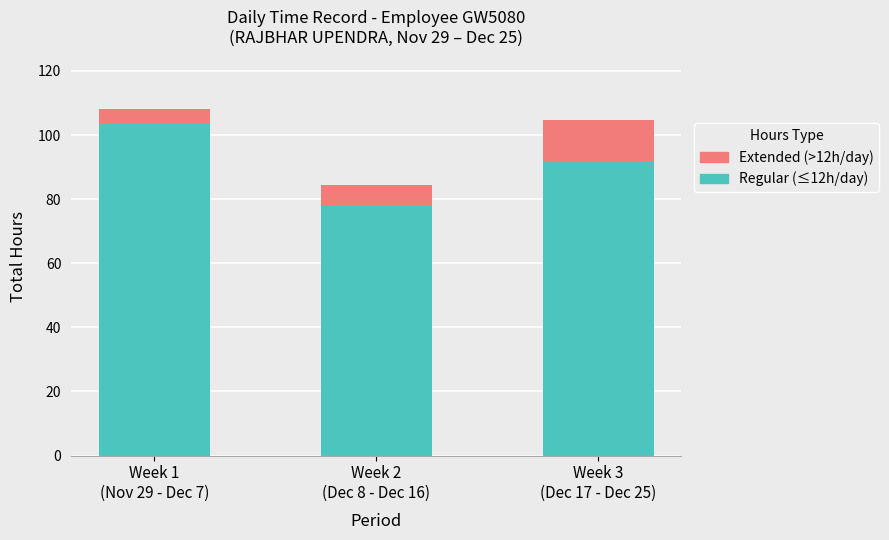

What is the highest value of the Regular (≤12h/day) series?

103.3